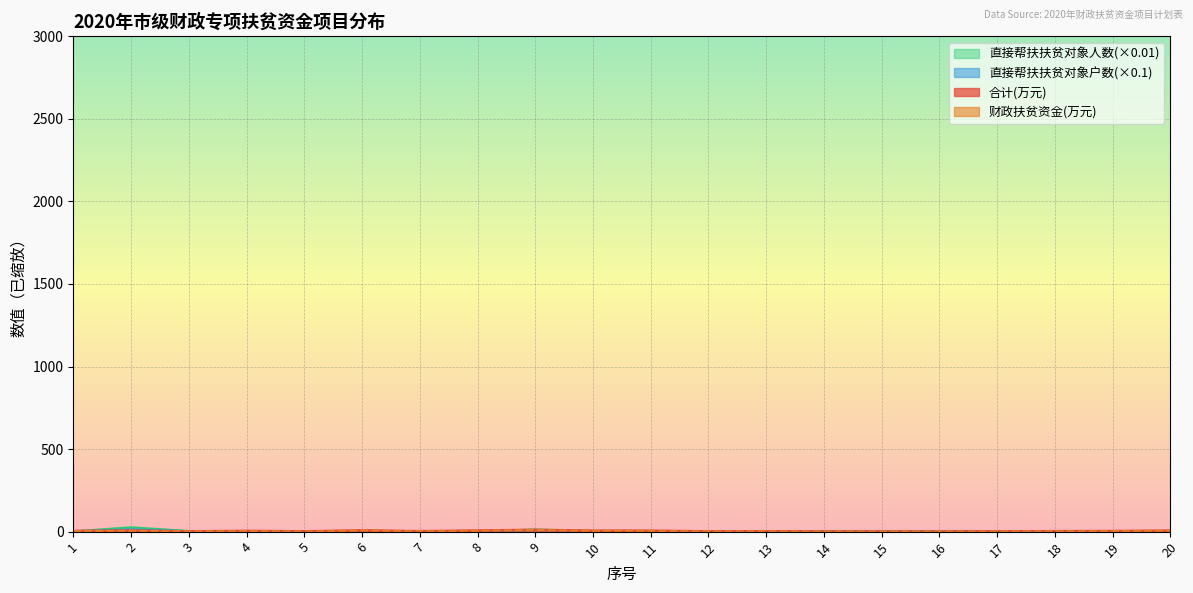

How many times do 合计(万元) and 直接帮扶扶贫对象户数 cross each other?

2